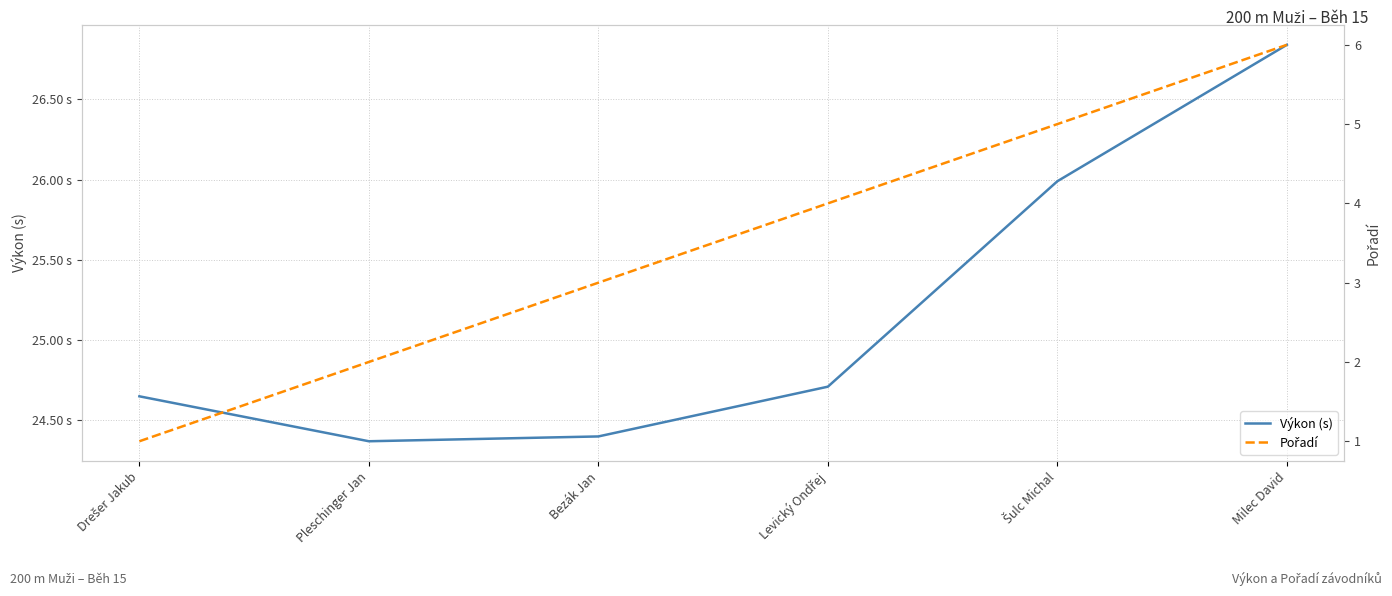

Between Šulc Michal and Milec David, which series saw the biggest shift?

Pořadí